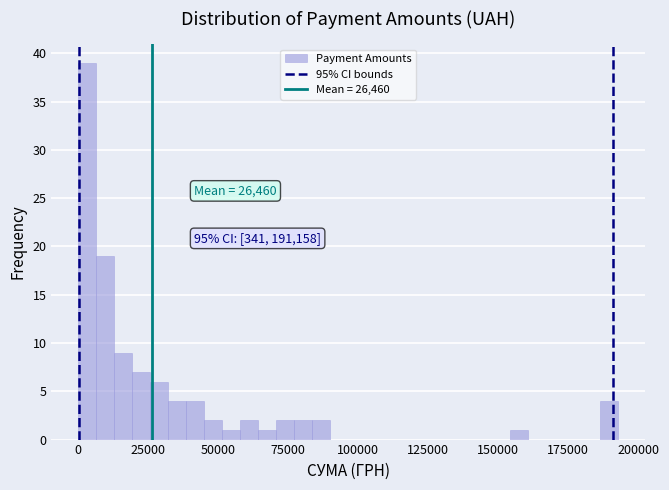

Around what value on the x-axis is the tallest bar? Give the approximate position of its centre, as read against the axis.

5000